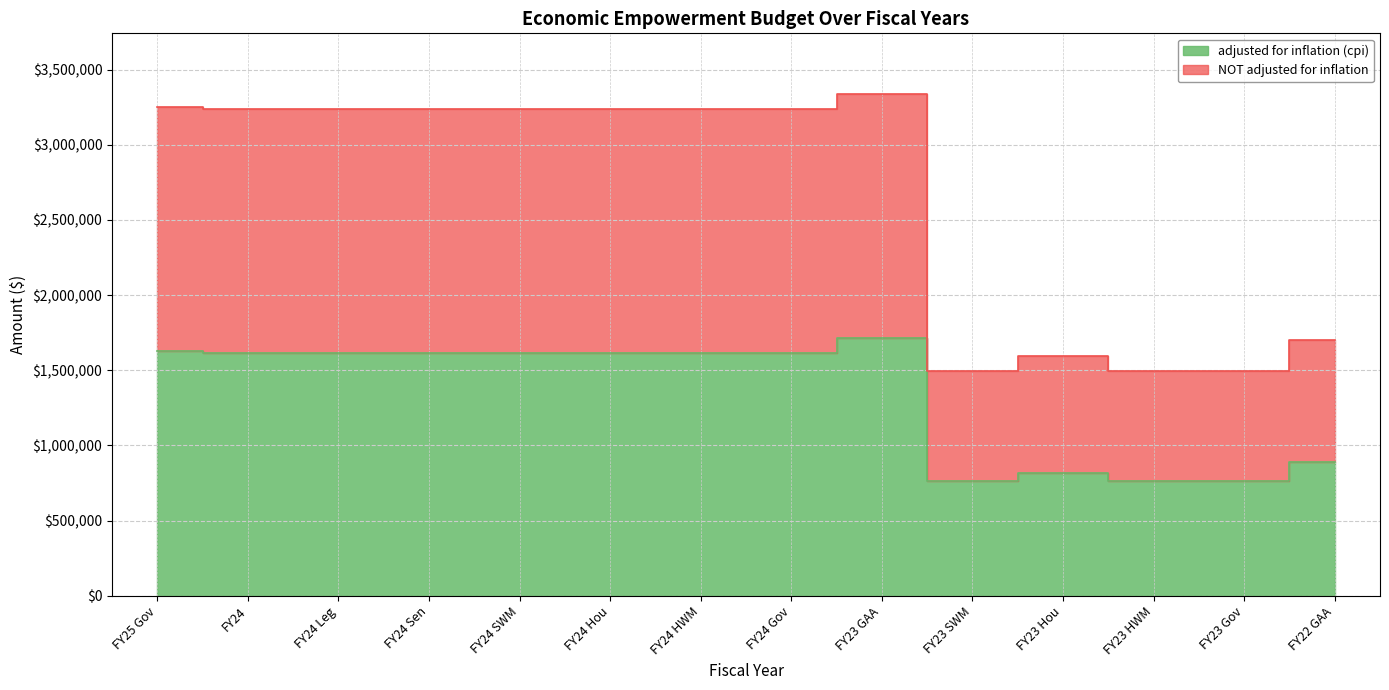

What is the sum of the NOT adjusted for inflation values at FY25 Gov and FY24 HWM?

6492549